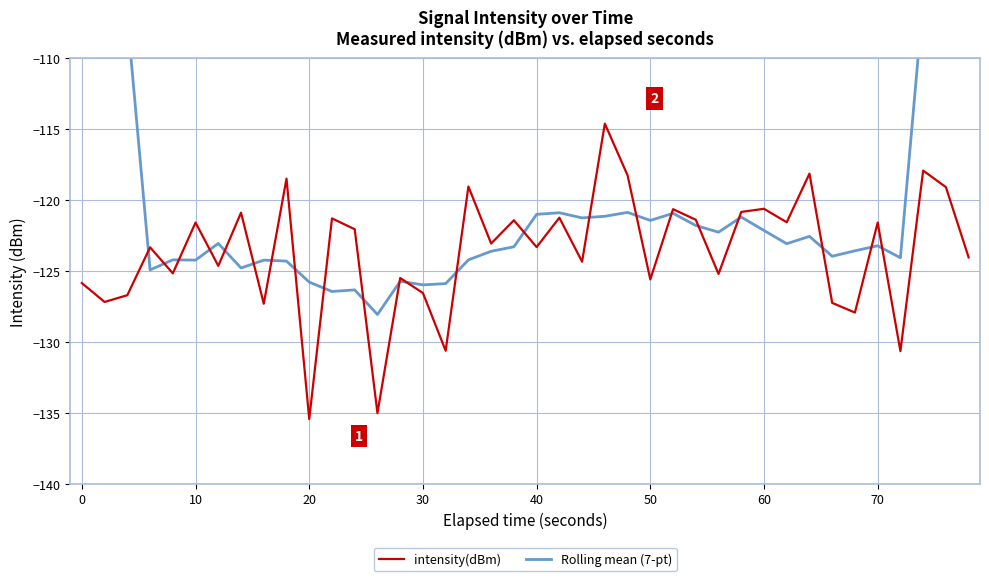

True or false: intensity(dBm) has a value of -121.6 at 70.

True